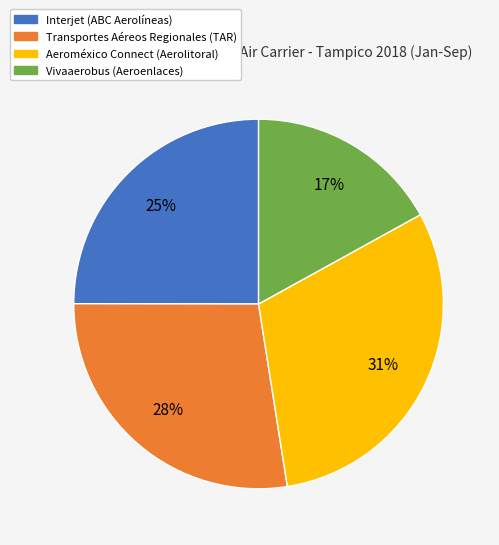

Combined, do Interjet (ABC Aerolíneas) and Vivaaerobus (Aeroenlaces) account for over 50%?

No